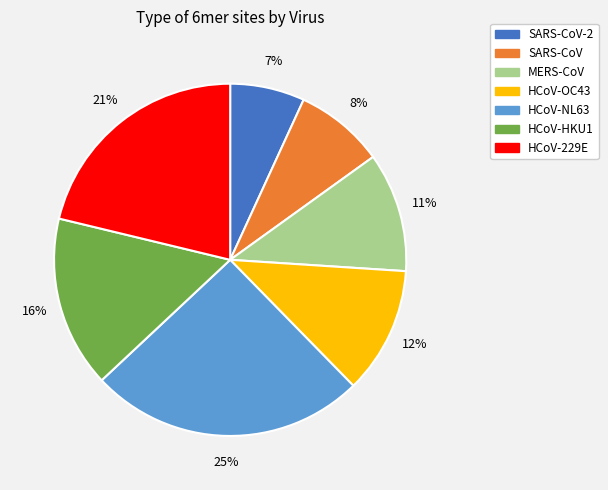

What is the ratio of the value at HCoV-229E to the value at HCoV-HKU1?

1.3